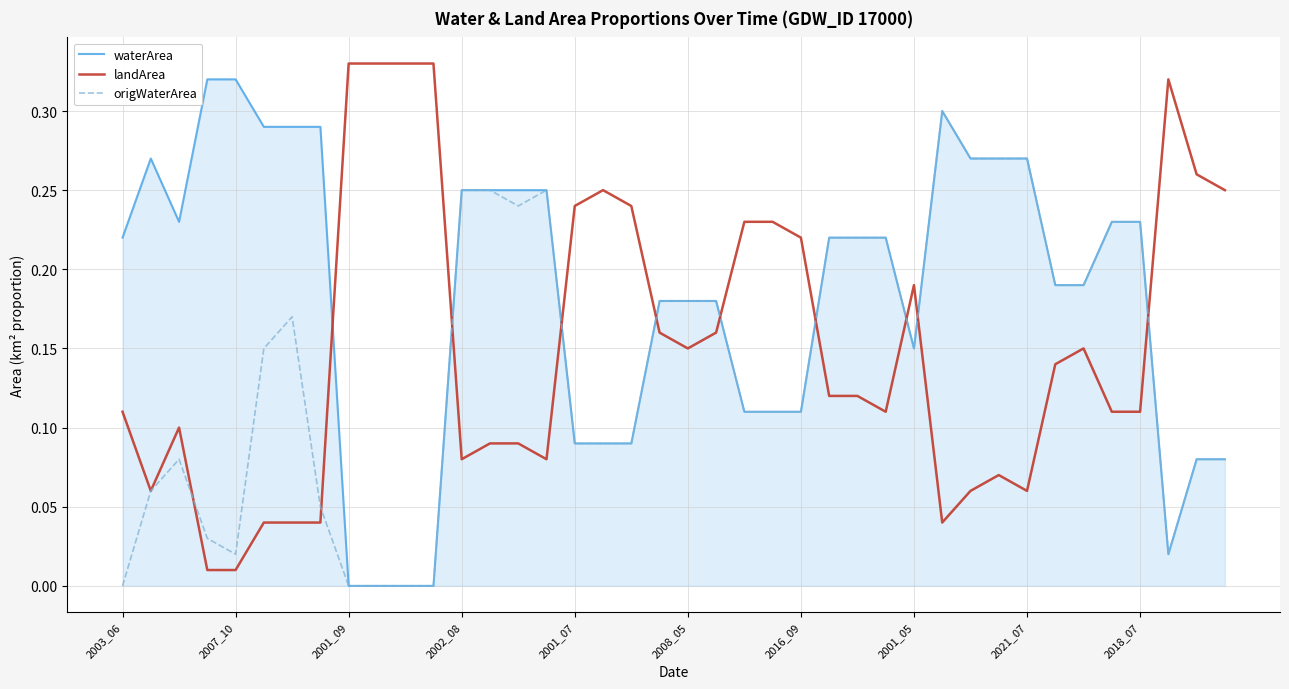

Does the chart display data point markers on the line(s)?

No